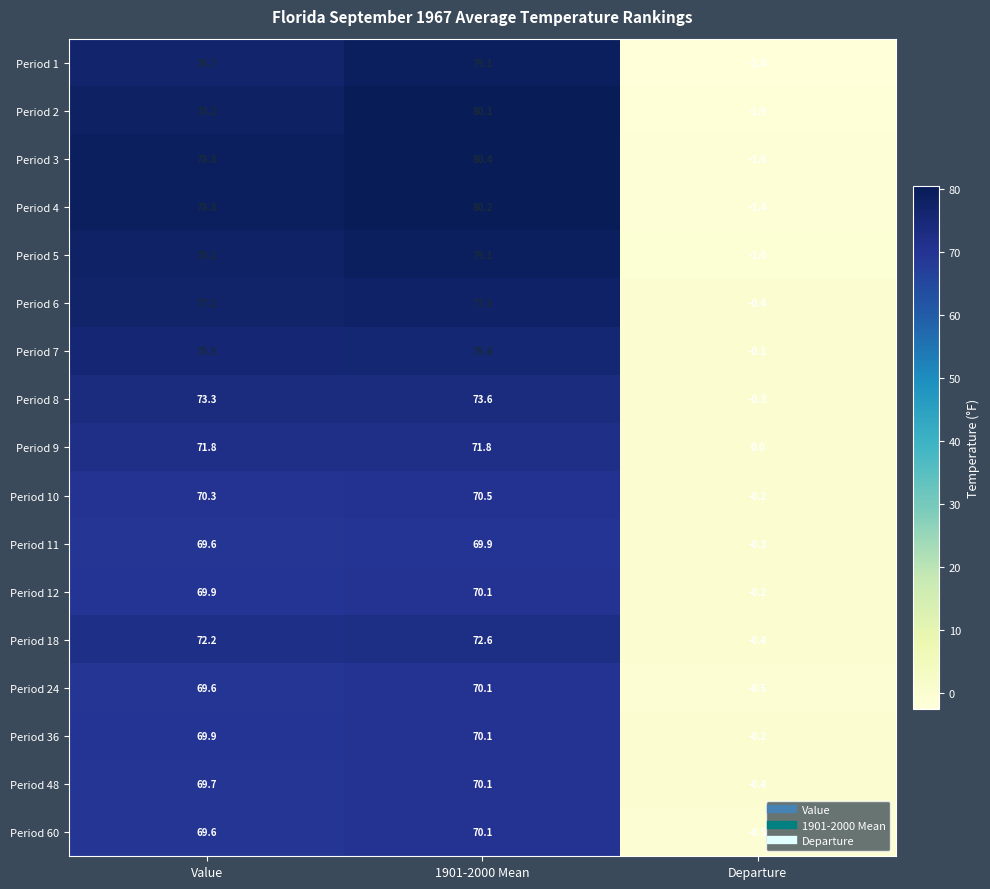

At which label is Period 10 closest to 35?

Departure